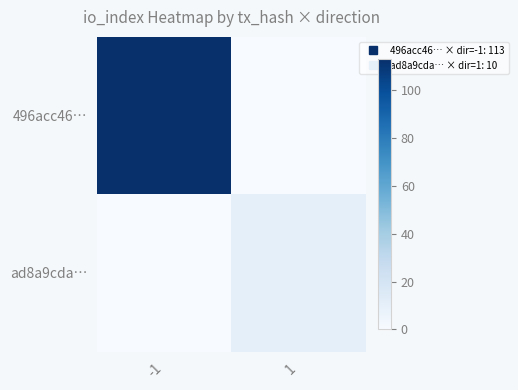

Rank the series by their average value, from lowest to highest.

ad8a9cda…, 496acc46…